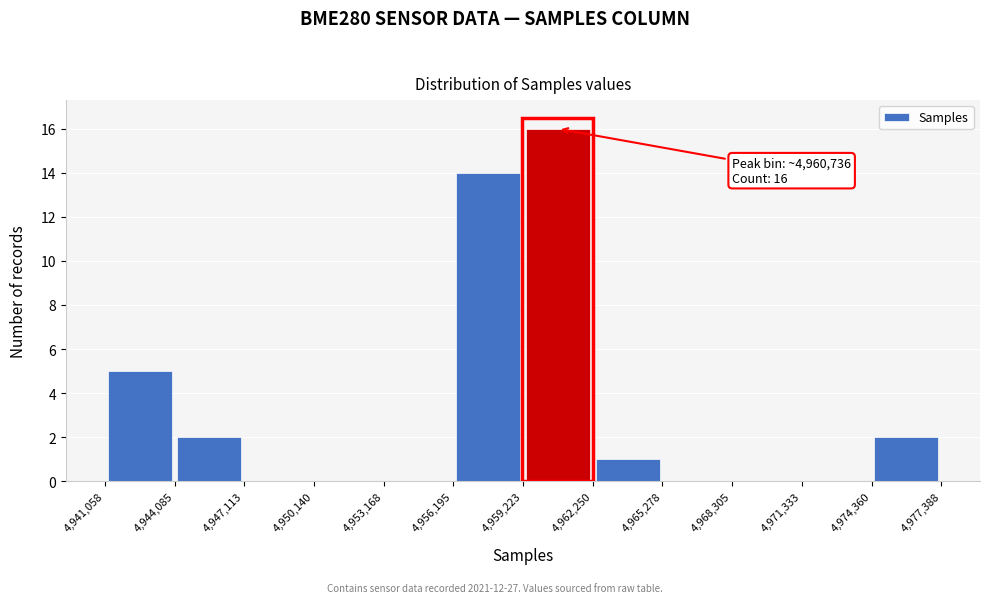

Which range on the x-axis has the tallest bar?

4,959,223 to 4,962,250